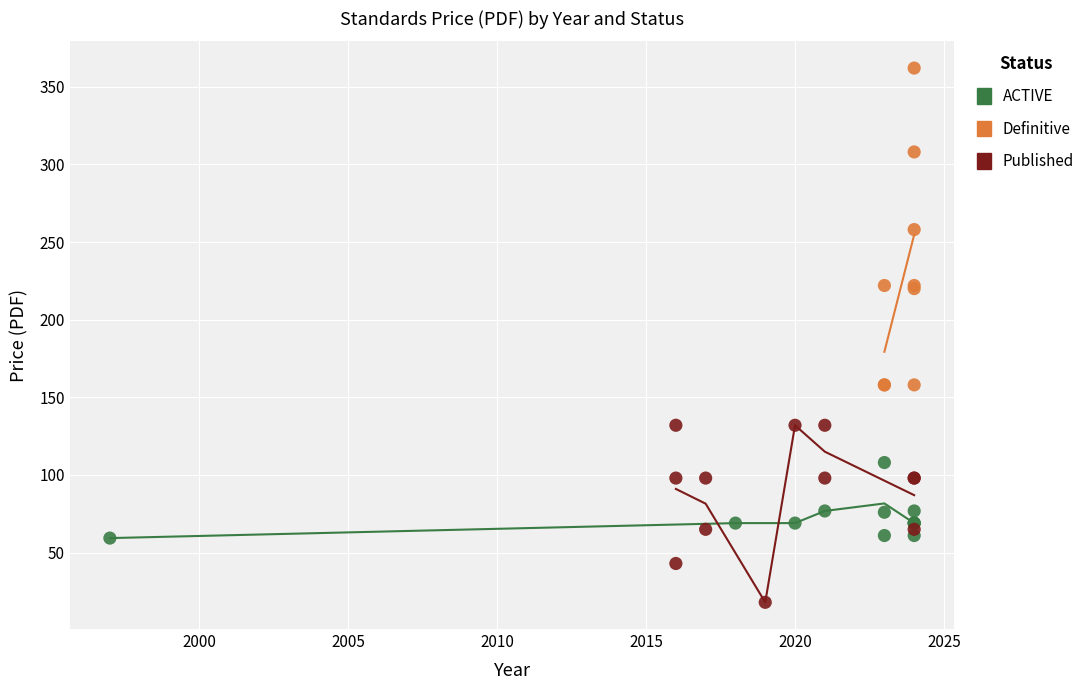

Which series contains the lowest Y value?

Published